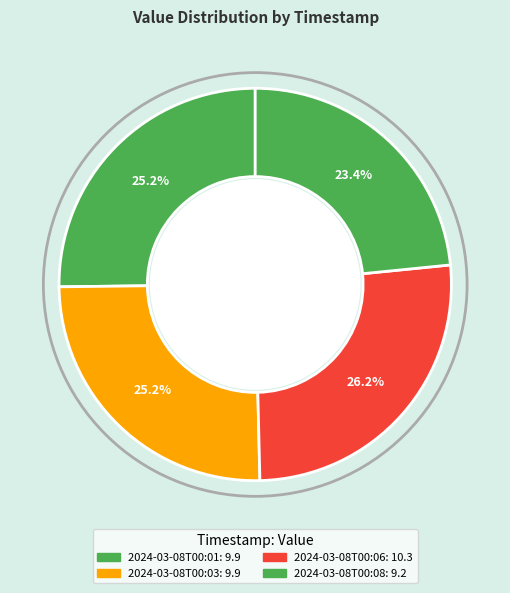

Which has a higher value, 2024-03-08T00:06 or 2024-03-08T00:03?

2024-03-08T00:06